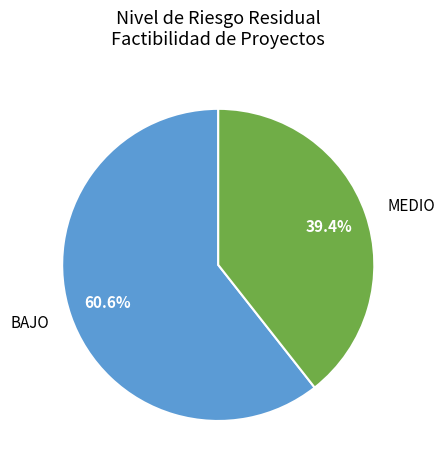

To the nearest percent, what is the difference between the largest and smallest slice percentages?

21%